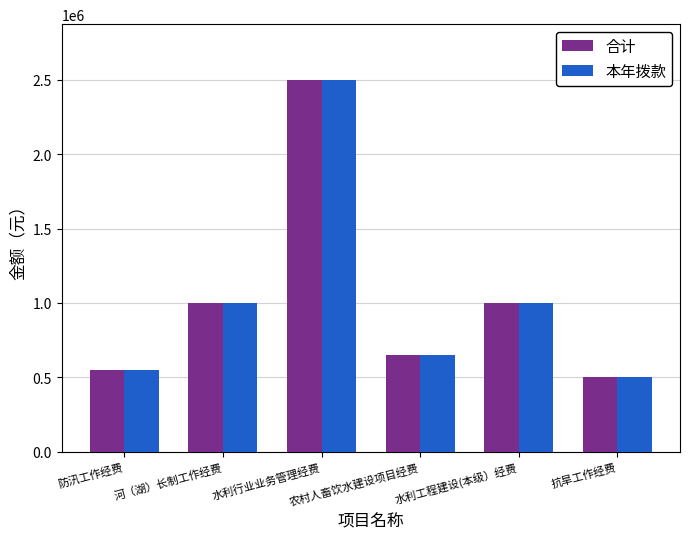

What is the difference between the maximum and minimum values in the 本年拨款 series?

2000000